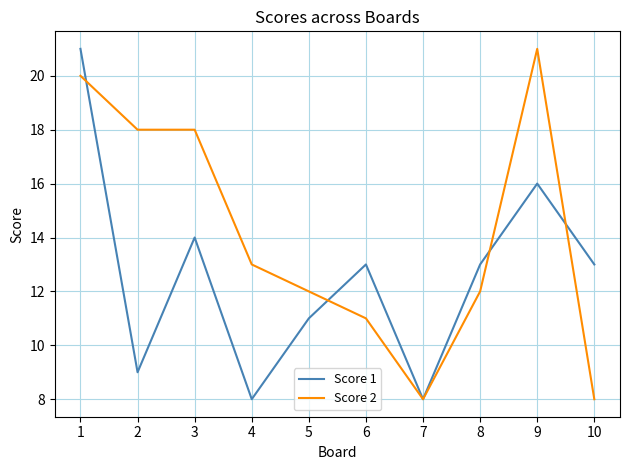

True or false: Score 1 has a value of 3 at 5.

False